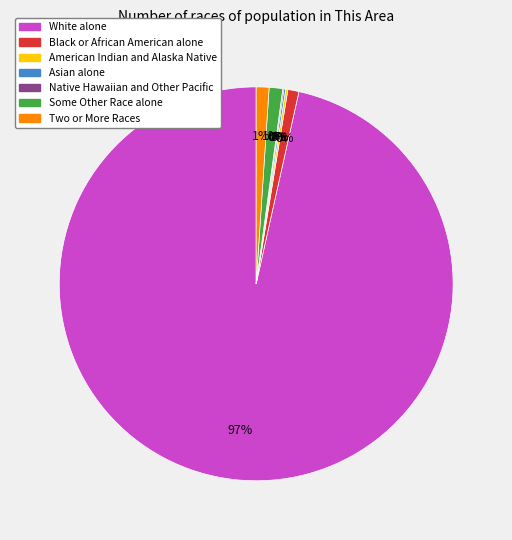

What is the smallest slice in the pie chart?

Native Hawaiian and Other Pacific